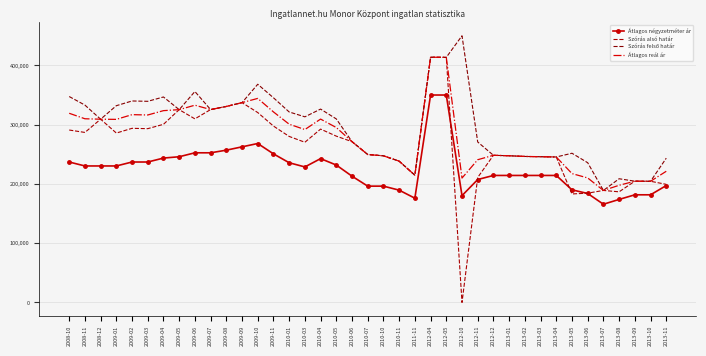

True or false: Szórás alsó határ has more than 2 points higher than both neighbors.

True